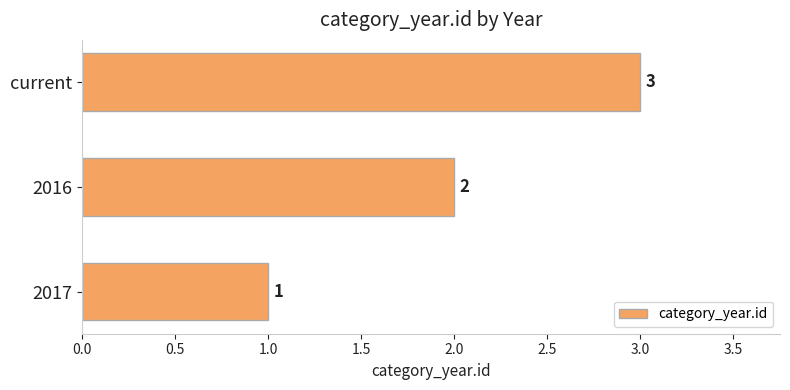

Rank the categories by value from highest to lowest.

current, 2016, 2017